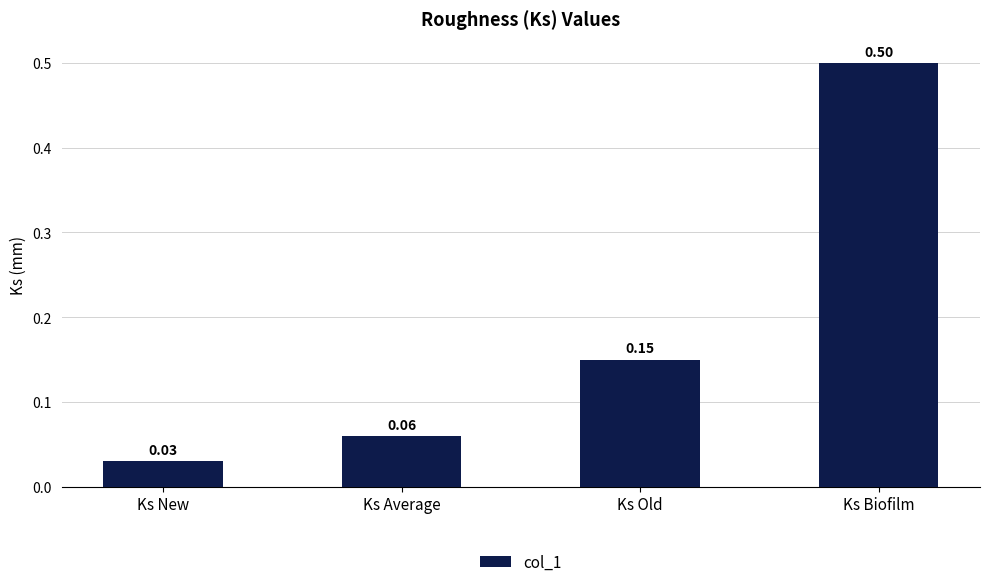

Which label corresponds to the largest value in the chart?

Ks Biofilm